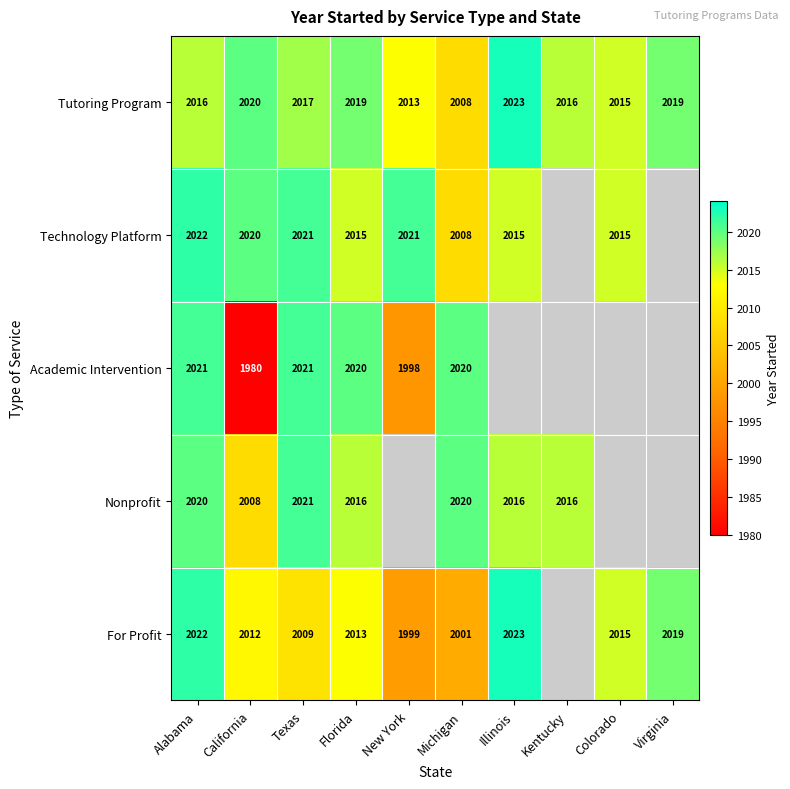

The Technology Platform series shows 2015 at Illinois. True or false?

True